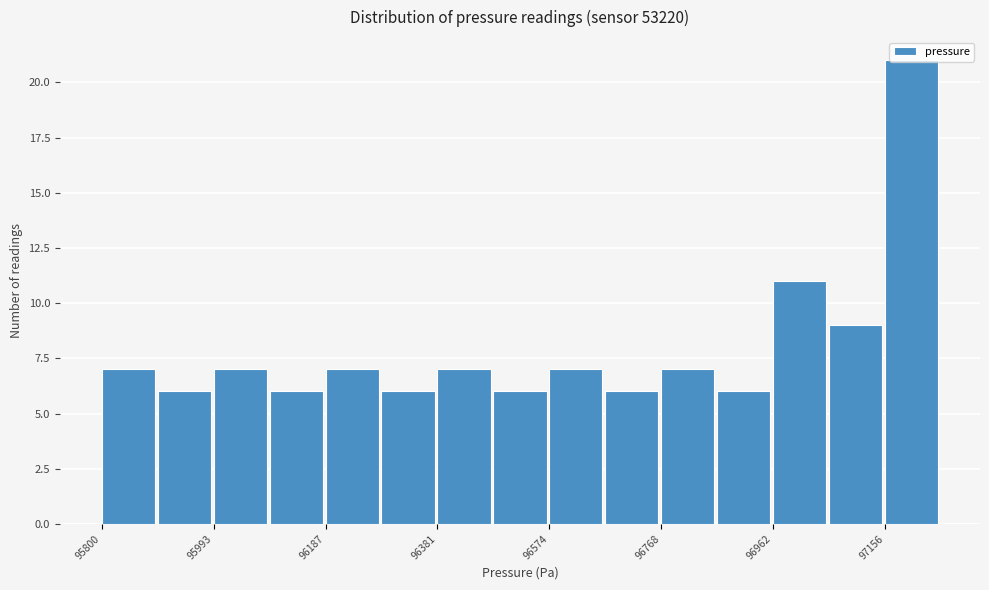

Over which range of the x-axis is the bar tallest?

97160 to 97260